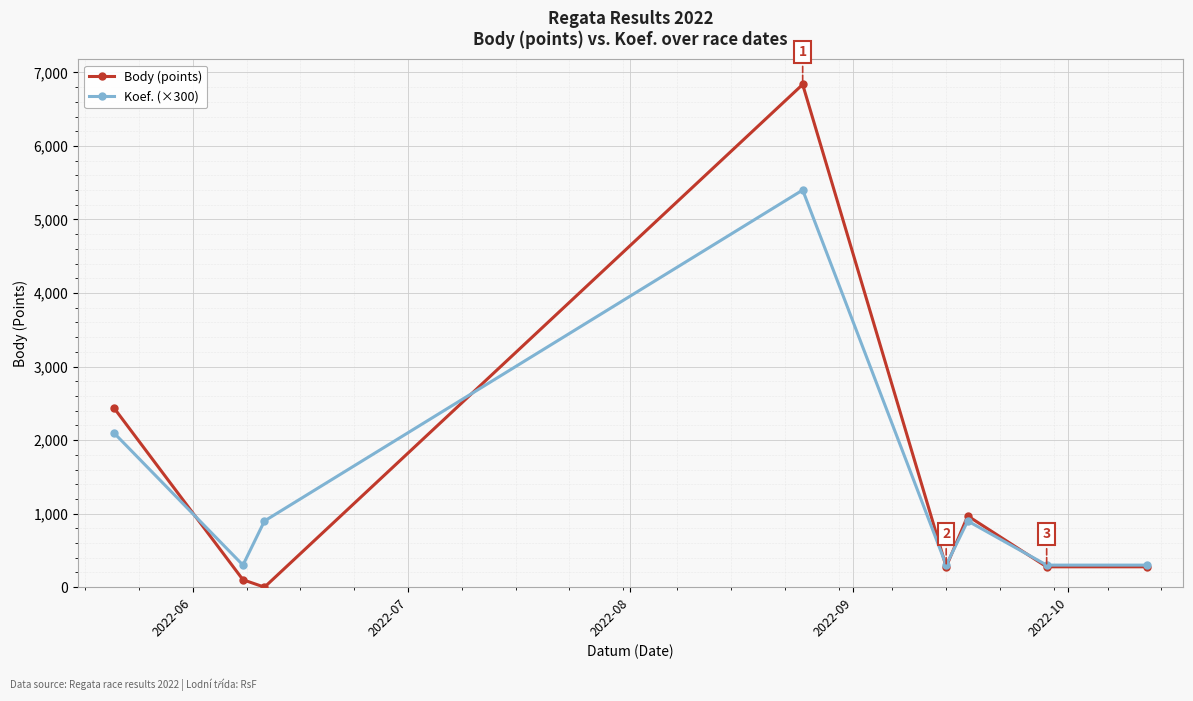

Which series has the largest range (max minus min)?

Body (points)